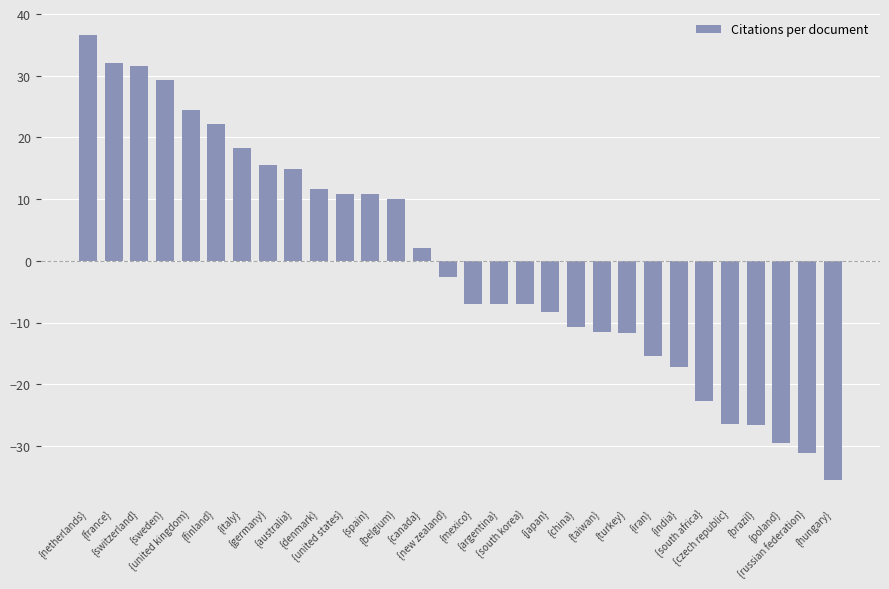

How many data points are above -2?

14